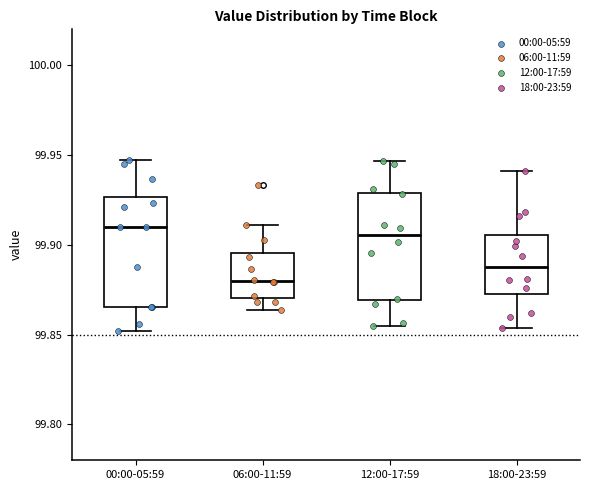

Reading left to right, transcribe this box plot: for each box, give where its median line is, the range the box spans, and where its two whiskers end, as read against the y-axis. The values are not printed on the chart, so give them approximately, as read against the axis.

00:00-05:59: median 99.910, box 99.865 to 99.925, whiskers 99.850 to 99.945
06:00-11:59: median 99.880, box 99.870 to 99.895, whiskers 99.865 to 99.910
12:00-17:59: median 99.905, box 99.870 to 99.930, whiskers 99.855 to 99.945
18:00-23:59: median 99.890, box 99.870 to 99.905, whiskers 99.855 to 99.940